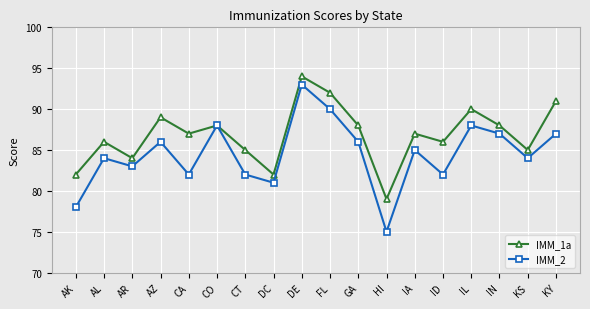

Is it true that IMM_2 equals 81 at DC?

True